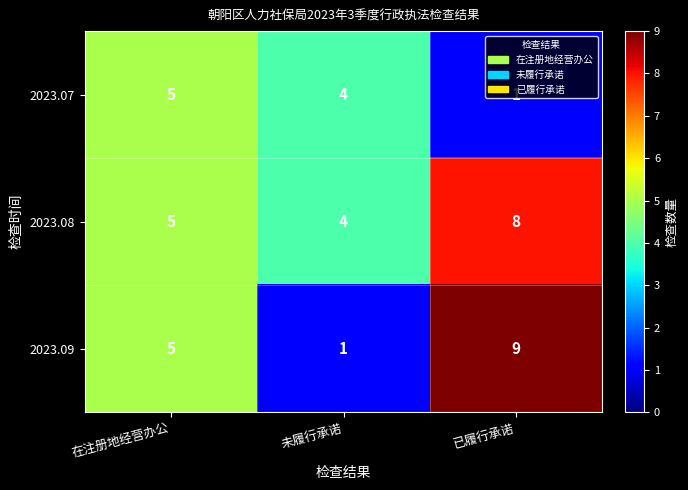

True or false: 2023.08 has a value of 13 at 已履行承诺.

False